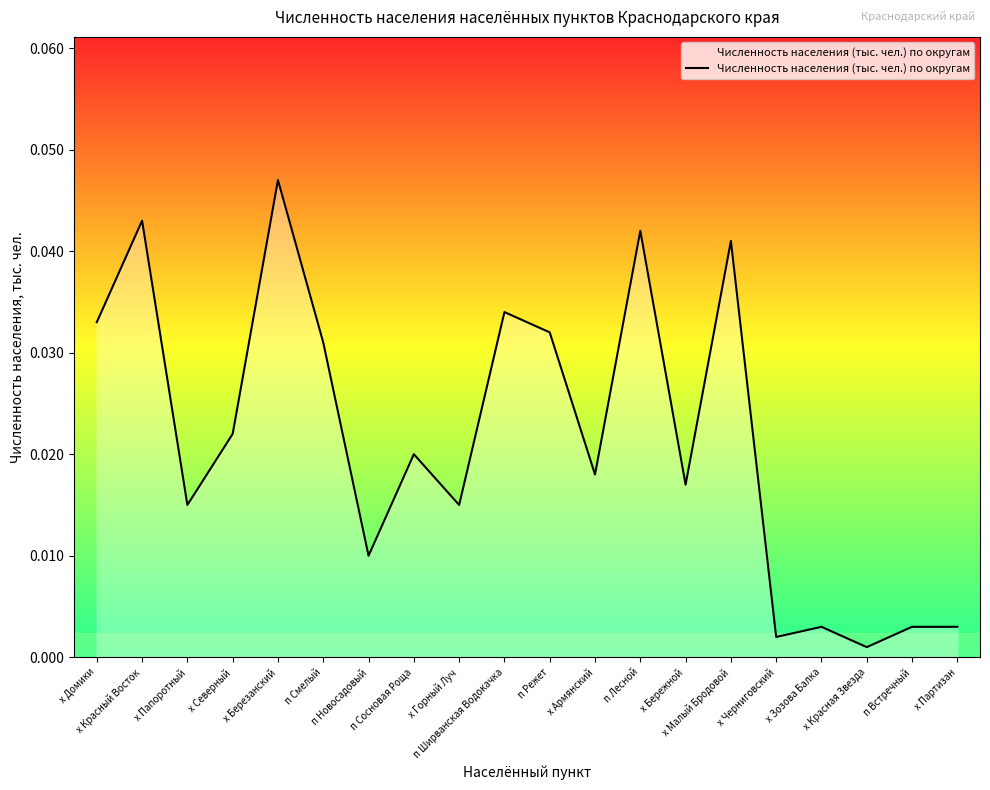

Does the chart display data point markers on the line(s)?

No